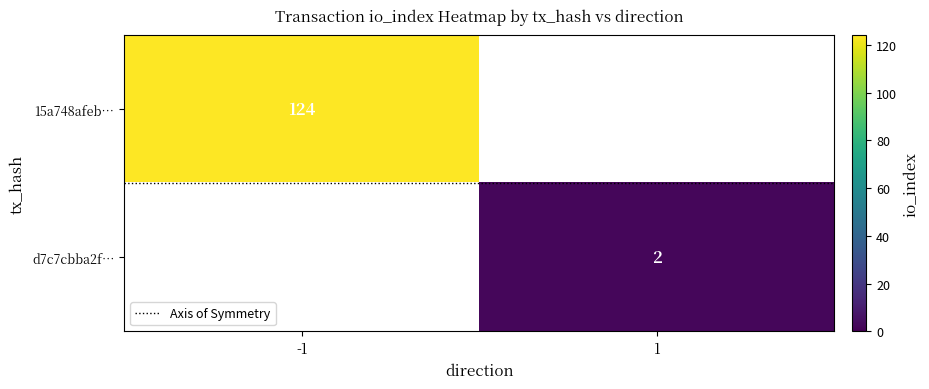

Count the number of categories in the chart.

2